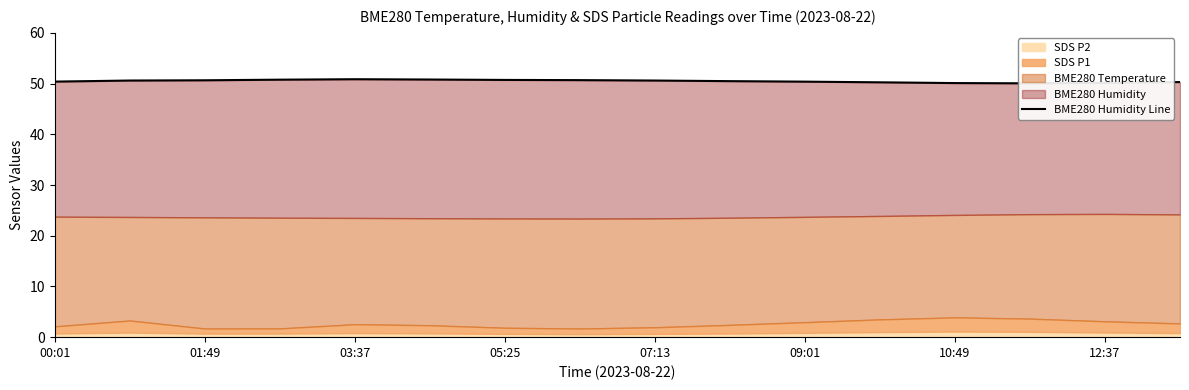

Is it true that the value at 05:25 is 80.2?

False